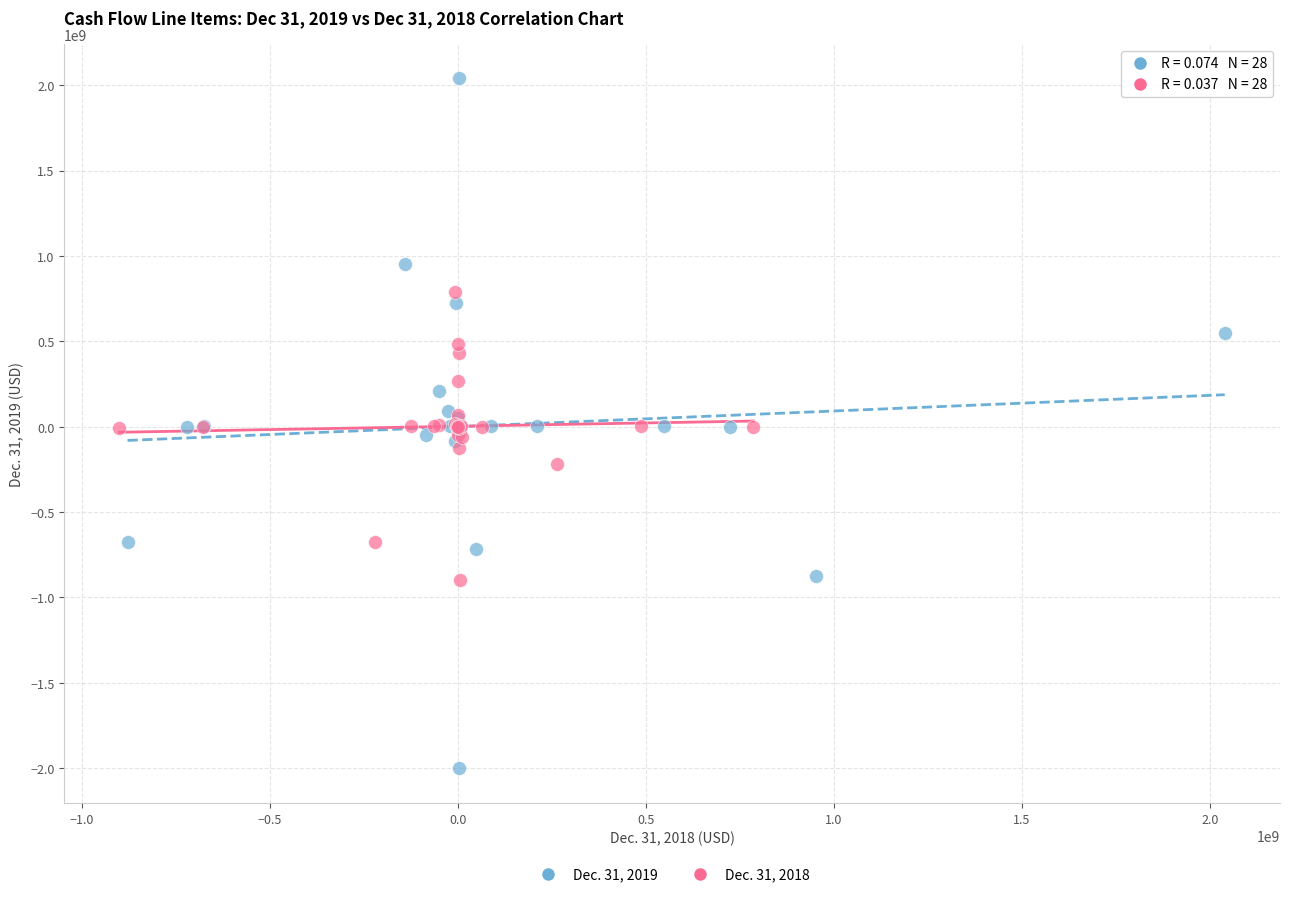

What are all the series names shown in the legend?

Dec. 31, 2019, Dec. 31, 2018